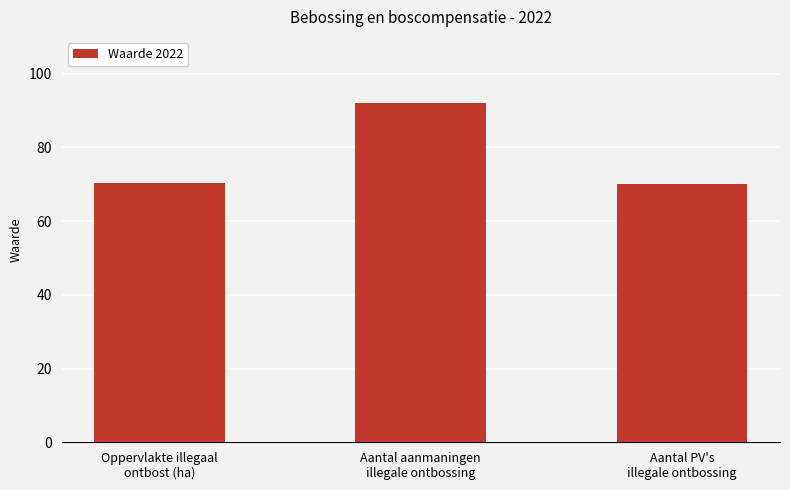

What is the difference between the maximum and minimum values?

22.0